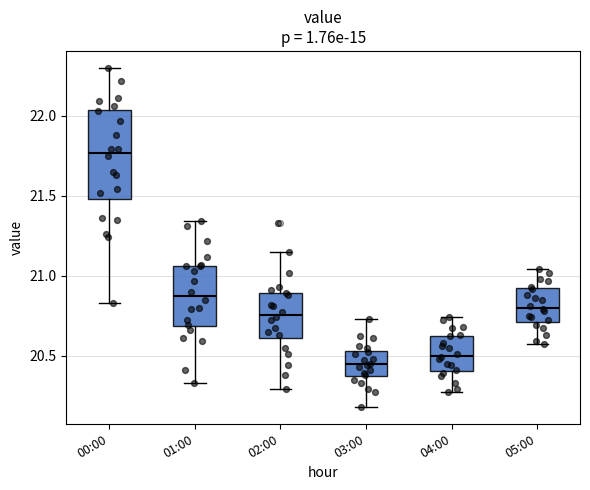

Which box is the tallest, from its lower edge to its upper edge?

00:00